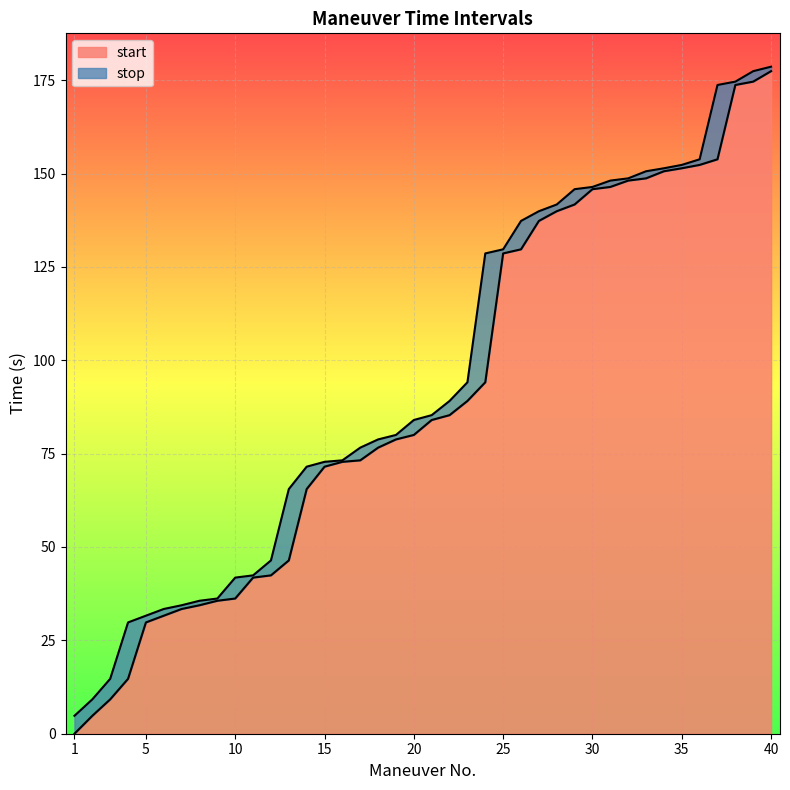

At which category is the sum across all series the highest?

40